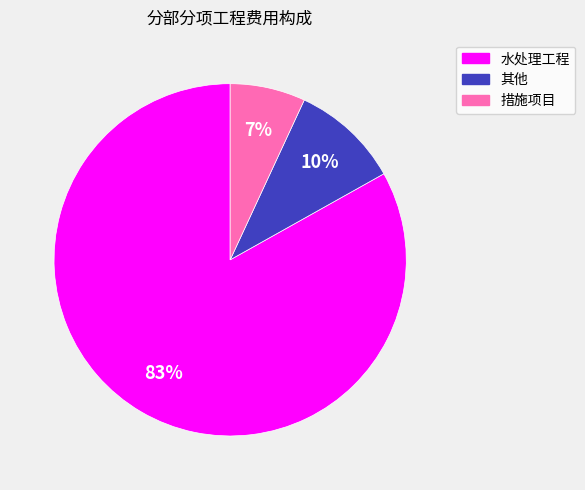

To the nearest percent, what is the difference between the 水处理工程 and 其他 slice percentages?

73%